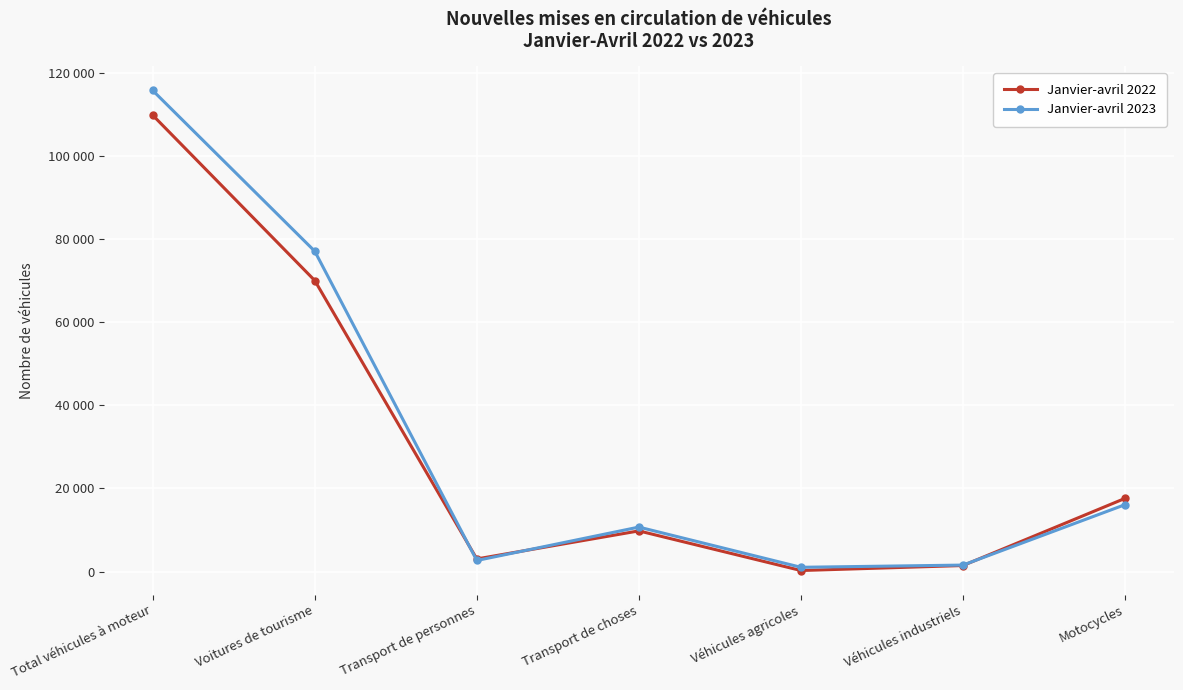

How many intersections are there between Janvier-avril 2022 and Janvier-avril 2023?

3